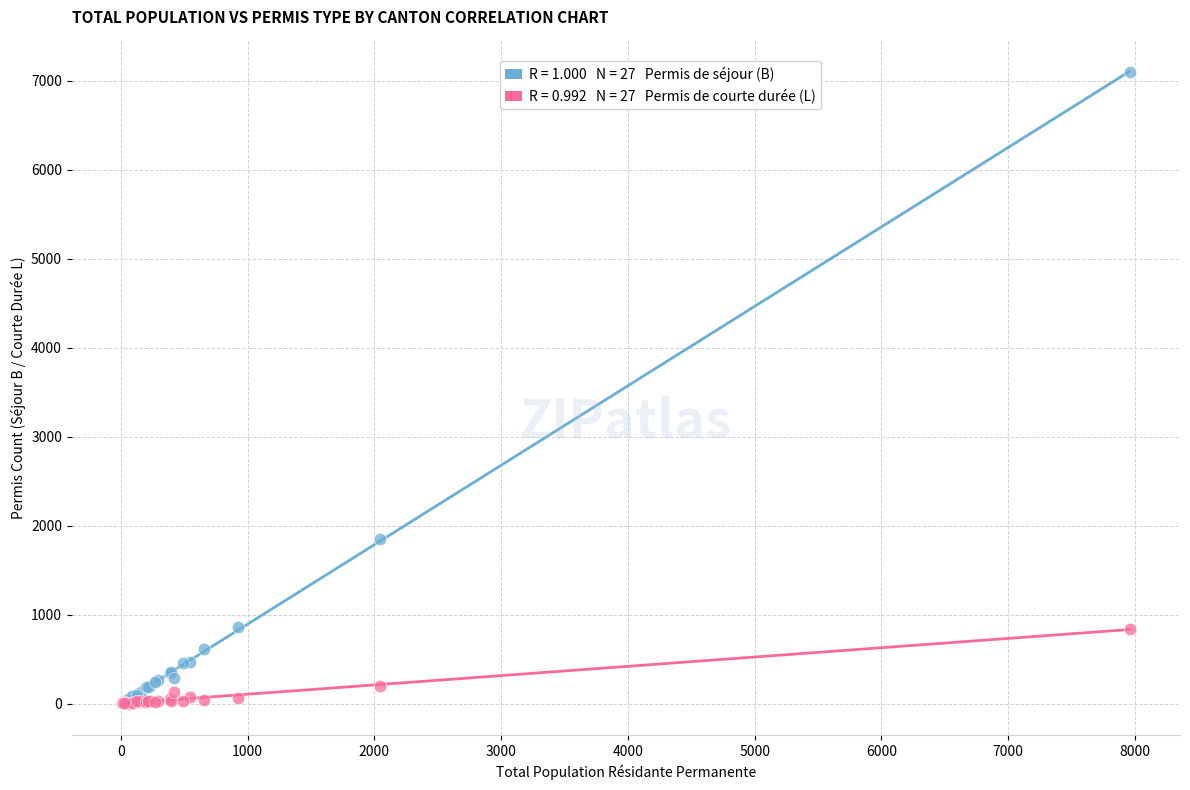

Across all series, what Y value is closest to 3550?

1851